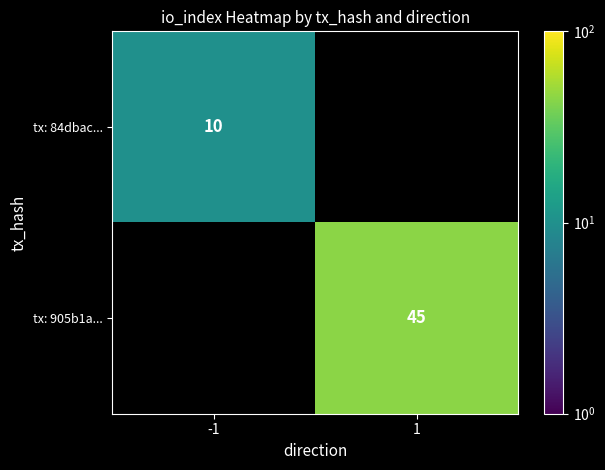

The tx: 84dbac... series shows 13 at -1. True or false?

False